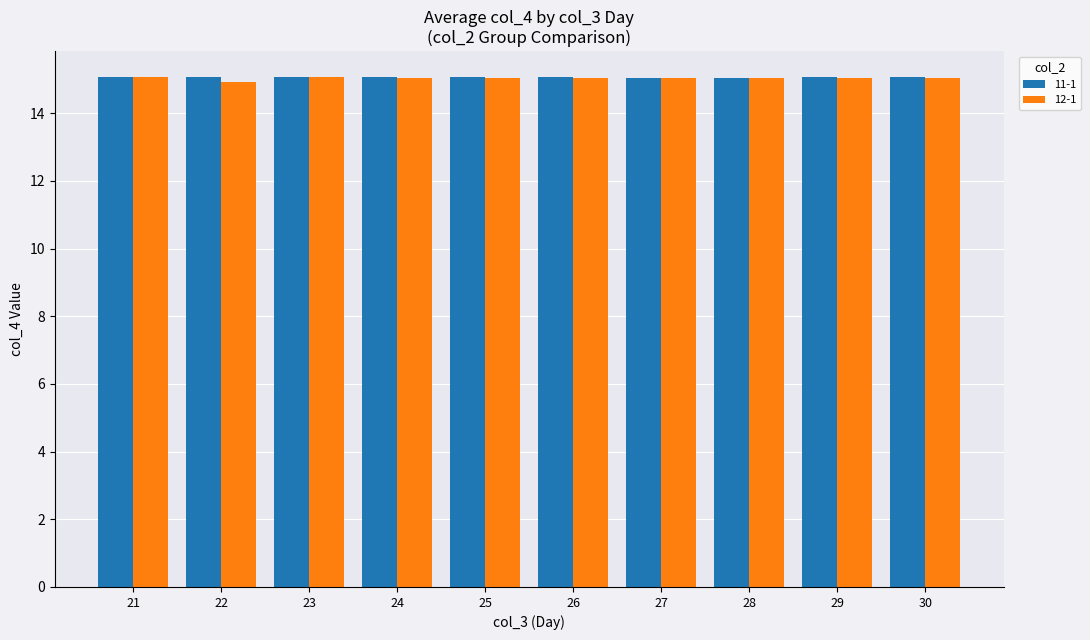

The 11-1 series shows 7.3 at 26. True or false?

False